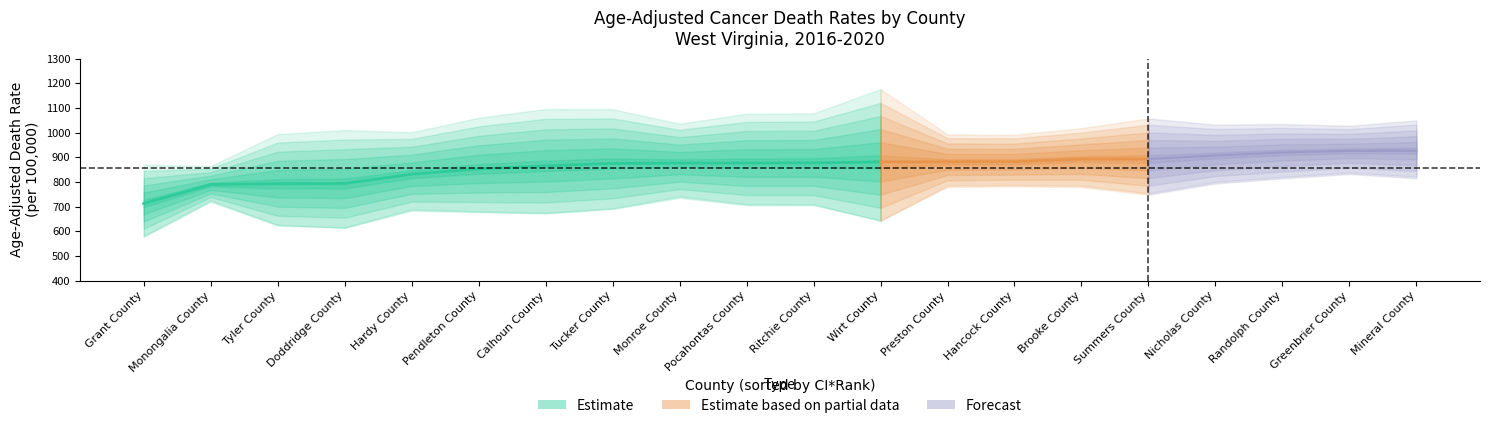

Is the value of avg_count at 11 greater than the value of upper_ci at 12?

No